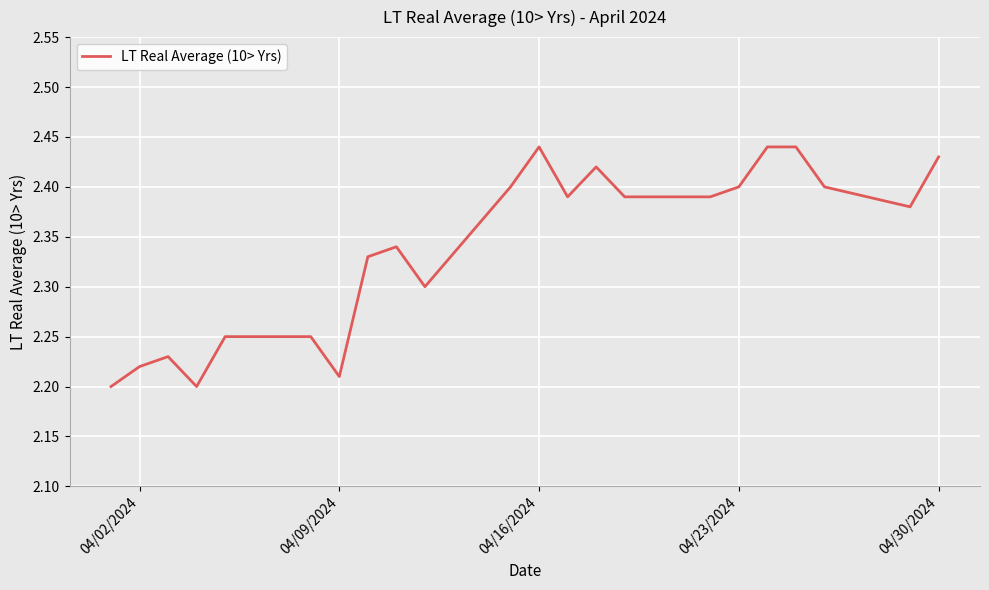

How many lines are shown in the chart?

1